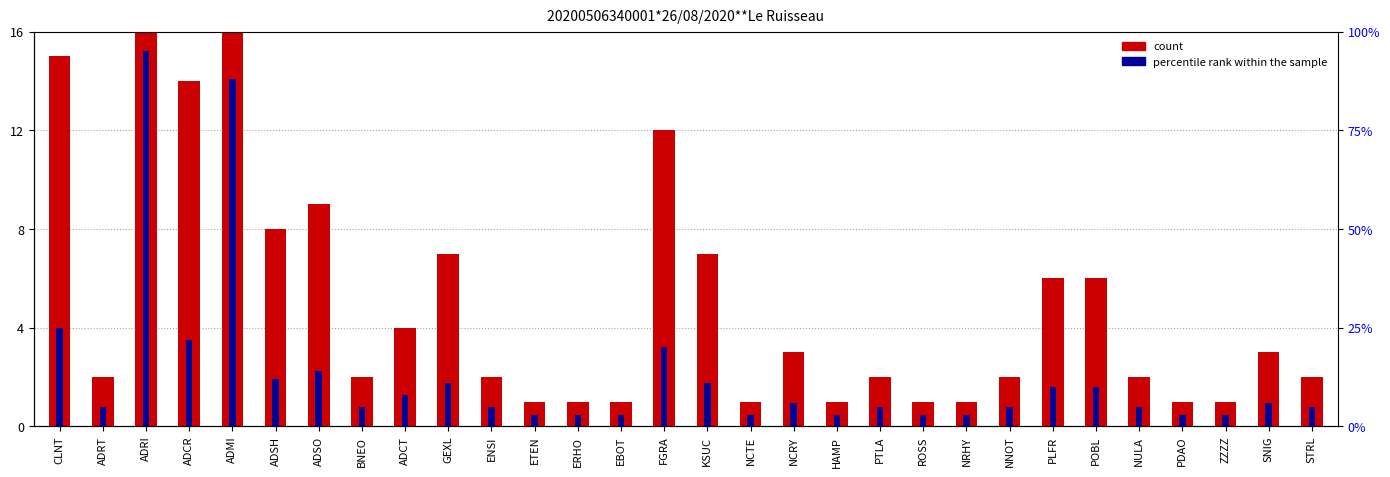

Which has a higher value, BNEO or NRHY?

BNEO